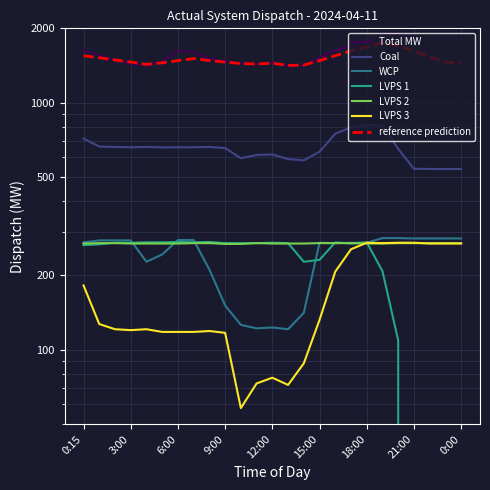

At which label does WCP reach its peak?

19:00